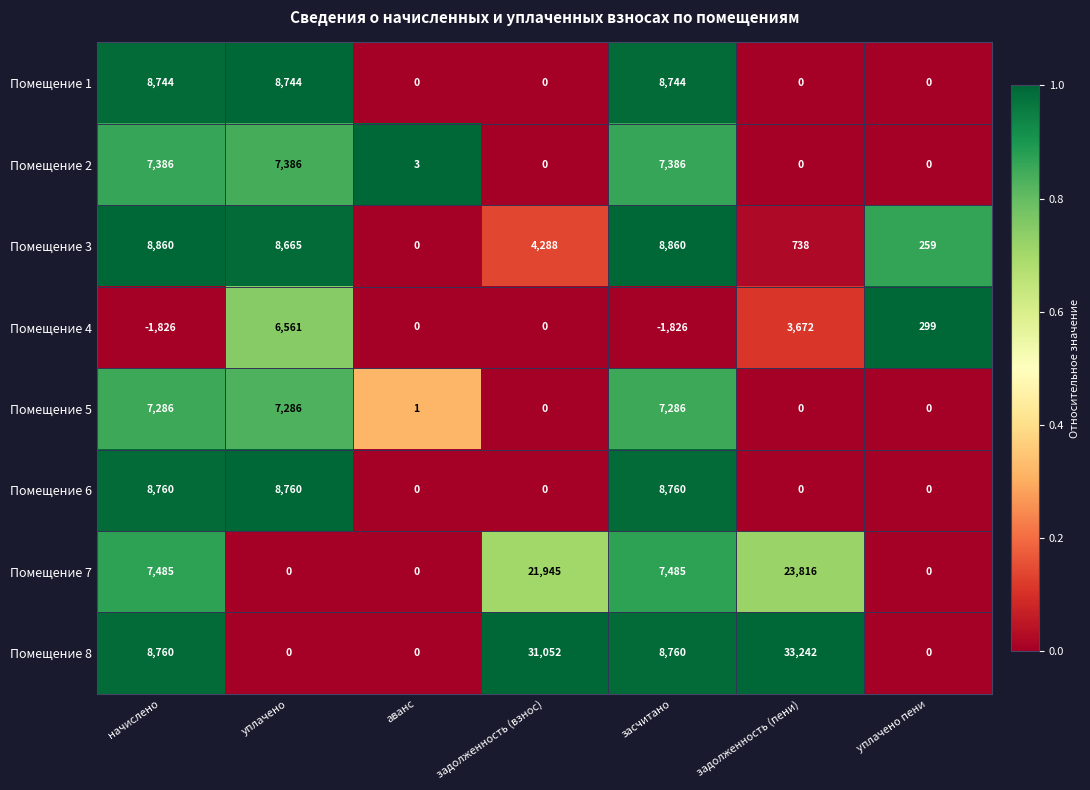

Which category has the highest value across all series?

задолженность (пени)